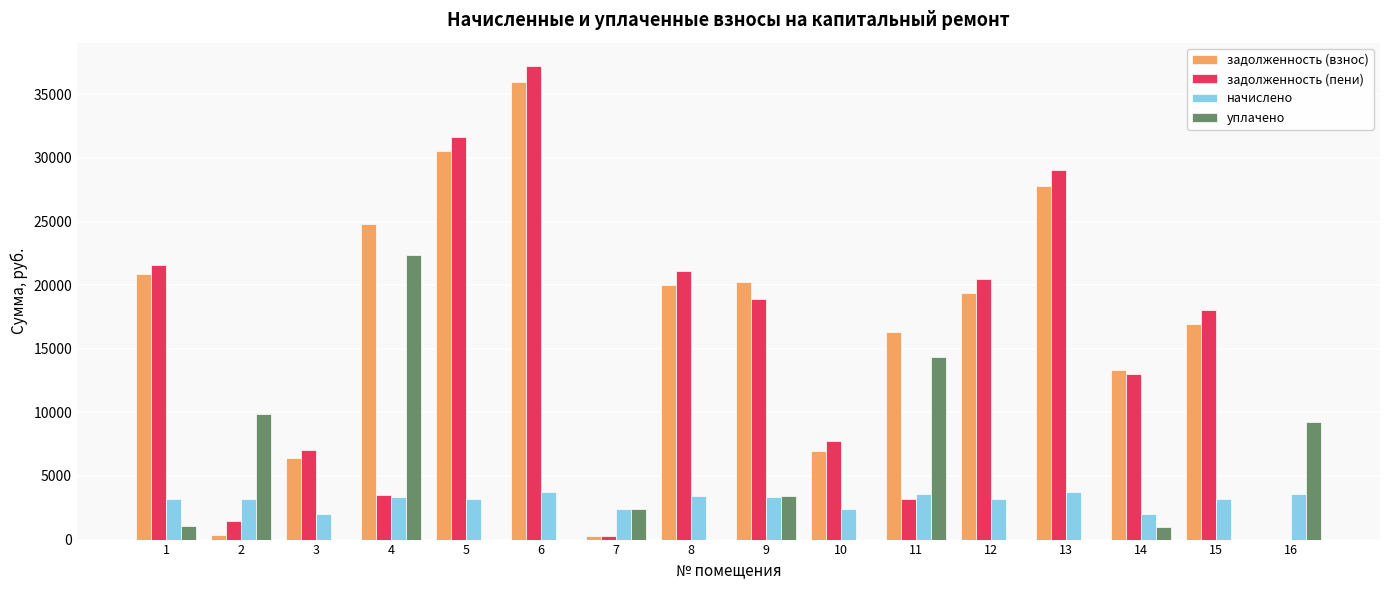

Is the value of уплачено at 2 greater than the value of задолженность (взнос) at 11?

No